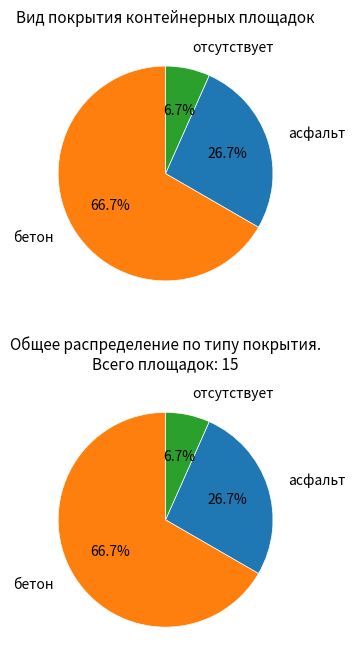

Is it true that отсутствует is 7% of the pie?

True